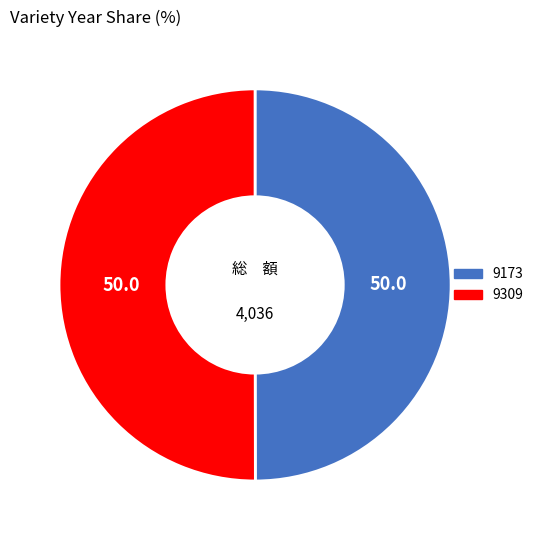

Do 9309 and 9173 together represent more than half of the pie?

Yes